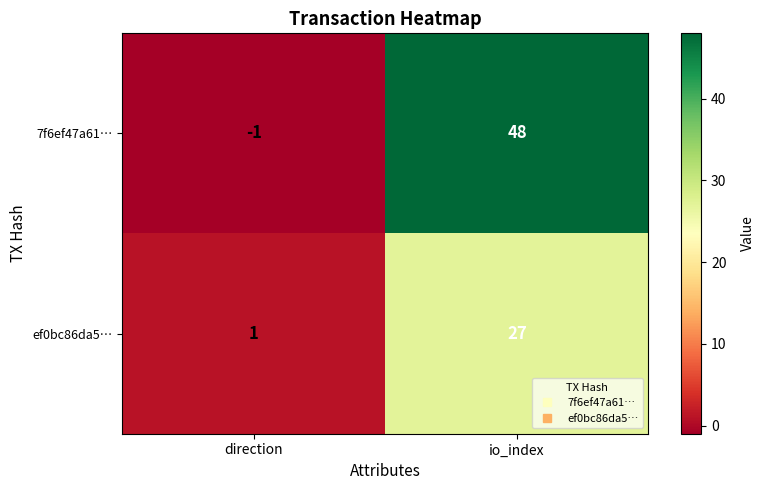

Where is 7f6ef47a61… nearest to the value 23?

direction